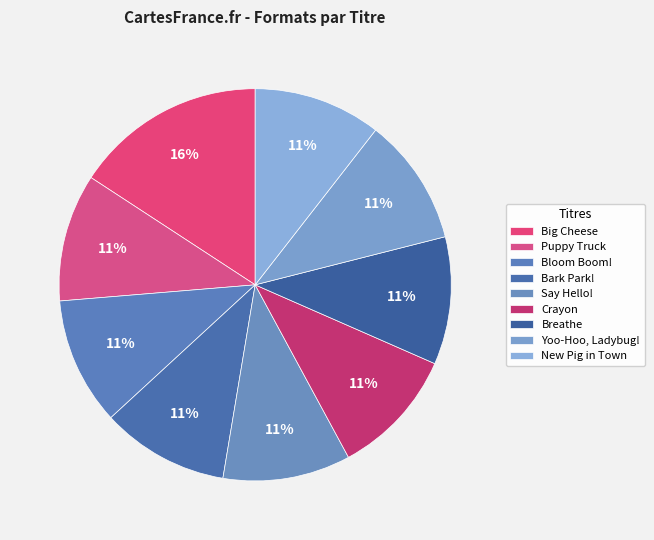

Which has a higher value, New Pig in Town or Bloom Boom!?

New Pig in Town